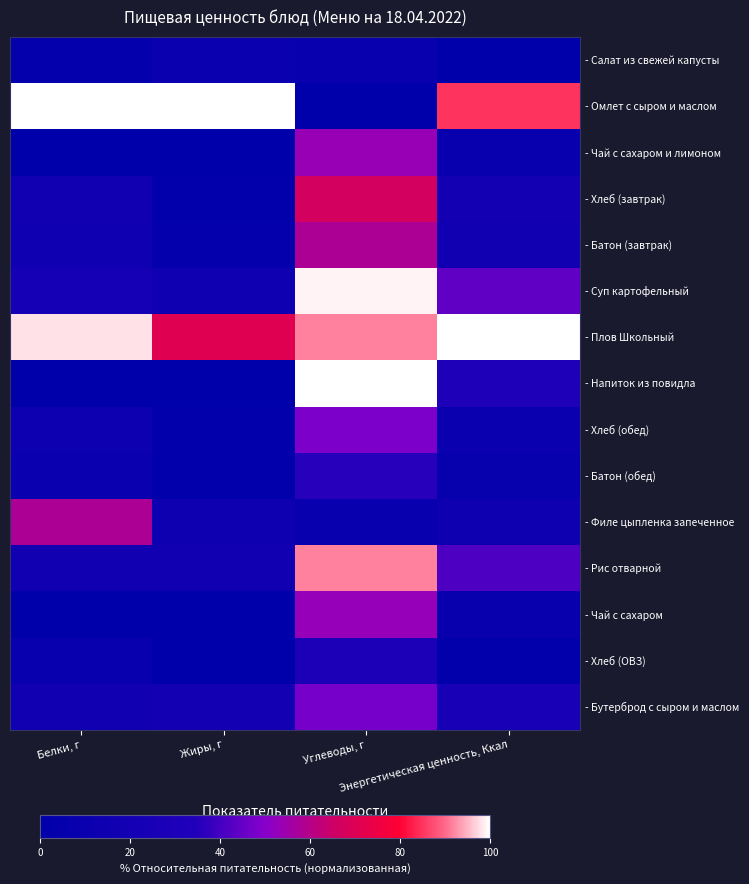

Reading left to right, what are all the values shown in this chart?

- Салат из свежей капусты: Белки, г=4.4	Жиры, г=11.5	Углеводы, г=9.2	Энергетическая ценность, Ккал=0.0
- Омлет с сыром и маслом: Белки, г=100.0	Жиры, г=100.0	Углеводы, г=0.0	Энергетическая ценность, Ккал=85.1
- Чай с сахаром и лимоном: Белки, г=0.9	Жиры, г=0.3	Углеводы, г=53.3	Энергетическая ценность, Ккал=9.1
- Хлеб (завтрак): Белки, г=17.8	Жиры, г=2.0	Углеводы, г=66.8	Энергетическая ценность, Ккал=19.9
- Батон (завтрак): Белки, г=16.4	Жиры, г=4.5	Углеводы, г=57.9	Энергетическая ценность, Ккал=18.3
- Суп картофельный: Белки, г=22.9	Жиры, г=15.7	Углеводы, г=98.9	Энергетическая ценность, Ккал=44.4
- Плов Школьный: Белки, г=97.9	Жиры, г=70.8	Углеводы, г=91.6	Энергетическая ценность, Ккал=100.0
- Напиток из повидла: Белки, г=0.4	Жиры, г=0.0	Углеводы, г=100.0	Энергетическая ценность, Ккал=31.5
- Хлеб (обед): Белки, г=13.2	Жиры, г=1.5	Углеводы, г=48.1	Энергетическая ценность, Ккал=10.8
- Батон (обед): Белки, г=10.8	Жиры, г=3.0	Углеводы, г=35.9	Энергетическая ценность, Ккал=6.6
- Филе цыпленка запеченное: Белки, г=57.9	Жиры, г=15.3	Углеводы, г=9.1	Энергетическая ценность, Ккал=15.4
- Рис отварной: Белки, г=16.6	Жиры, г=18.0	Углеводы, г=91.4	Энергетическая ценность, Ккал=41.5
- Чай с сахаром: Белки, г=0.0	Жиры, г=0.1	Углеводы, г=53.0	Энергетическая ценность, Ккал=8.3
- Хлеб (ОВЗ): Белки, г=8.6	Жиры, г=1.0	Углеводы, г=29.4	Энергетическая ценность, Ккал=1.7
- Бутерброд с сыром и маслом: Белки, г=17.9	Жиры, г=20.3	Углеводы, г=47.3	Энергетическая ценность, Ккал=25.3